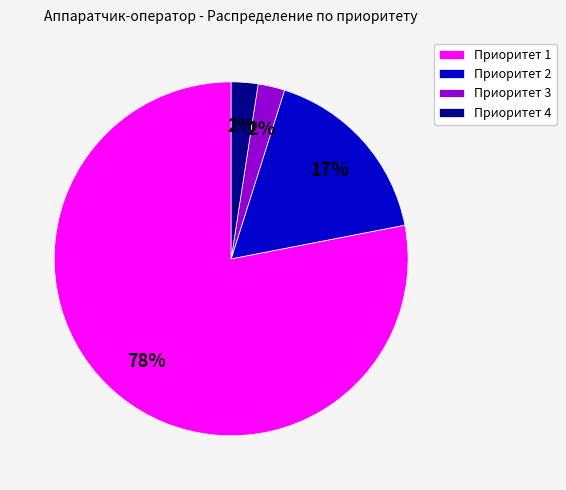

To the nearest percent, what is the difference between the Приоритет 4 and Приоритет 2 slice percentages?

15%